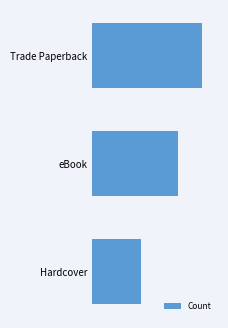

List the labels in order of value, largest first.

Trade Paperback, eBook, Hardcover